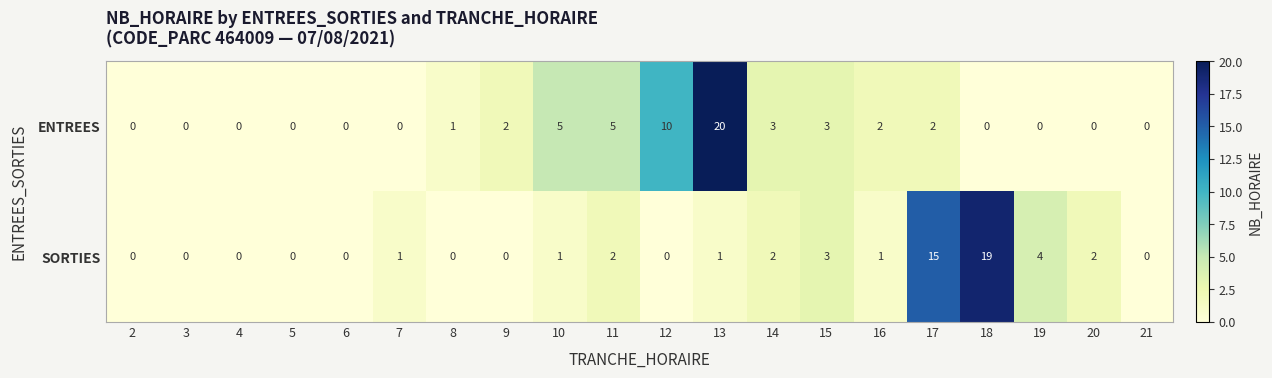

Between 6 and 9, which series saw the biggest shift?

ENTREES